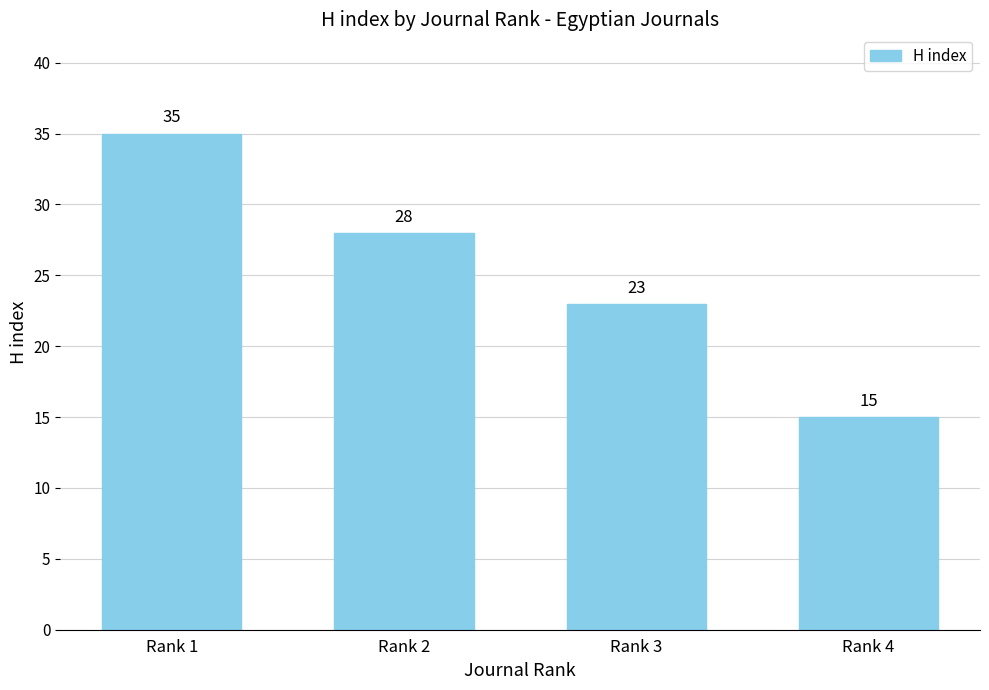

How many values are below 28?

2